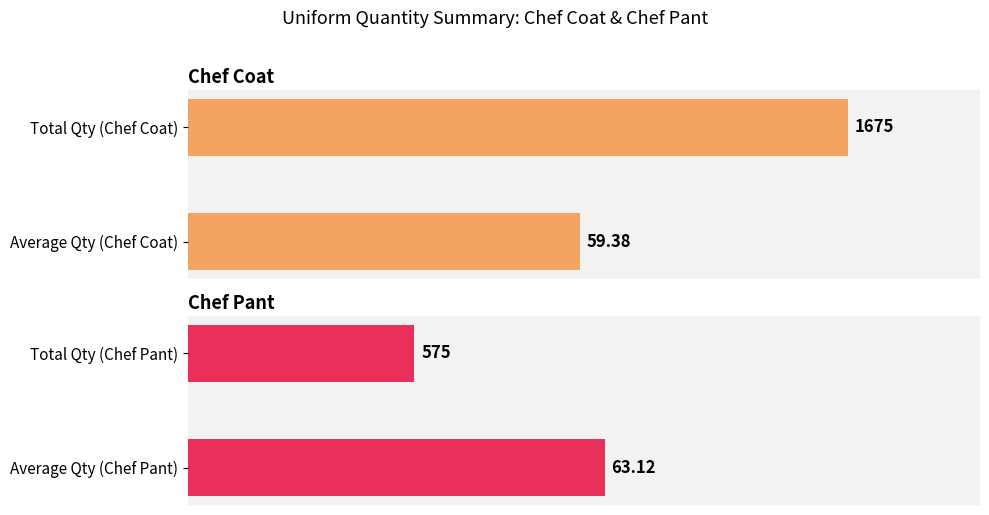

What are all the series names shown in the legend?

Chef Coat, Chef Pant